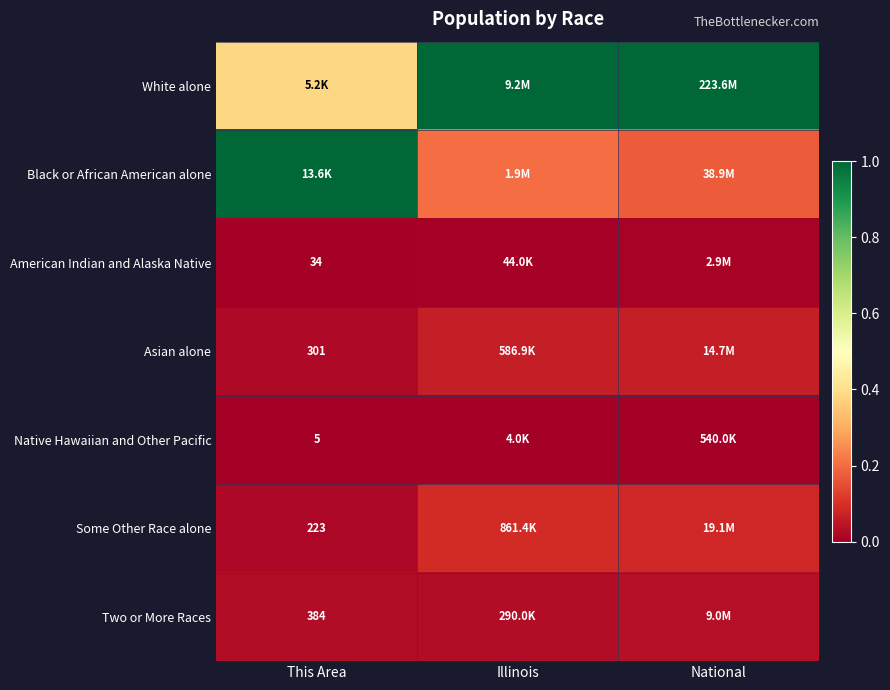

At Illinois, list the series in order from smallest to largest.

Native Hawaiian and Other Pacific, American Indian and Alaska Native, Two or More Races, Asian alone, Some Other Race alone, Black or African American alone, White alone